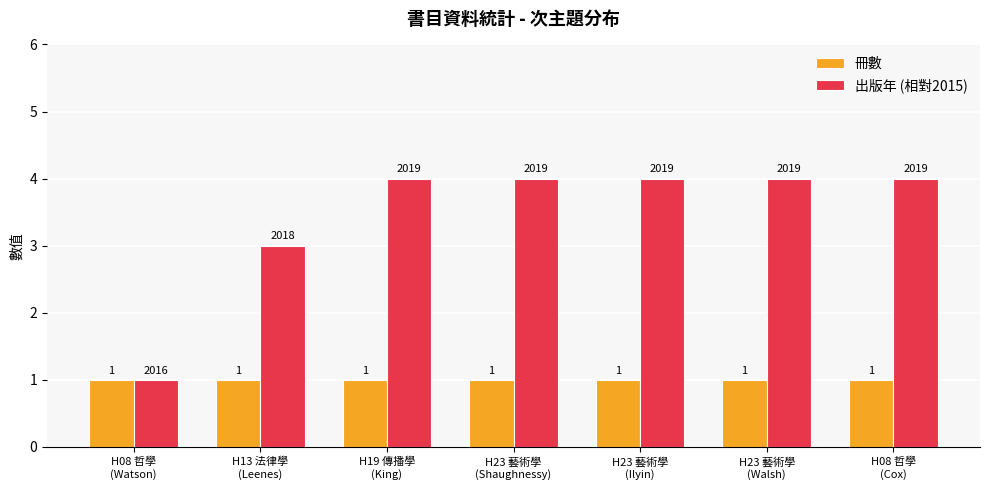

Reading right to left, extract all data points from this chart.

冊數: H08 哲學
(Cox)=1	H23 藝術學
(Walsh)=1	H23 藝術學
(Ilyin)=1	H23 藝術學
(Shaughnessy)=1	H19 傳播學
(King)=1	H13 法律學
(Leenes)=1	H08 哲學
(Watson)=1
出版年 (相對2015): H08 哲學
(Cox)=4	H23 藝術學
(Walsh)=4	H23 藝術學
(Ilyin)=4	H23 藝術學
(Shaughnessy)=4	H19 傳播學
(King)=4	H13 法律學
(Leenes)=3	H08 哲學
(Watson)=1